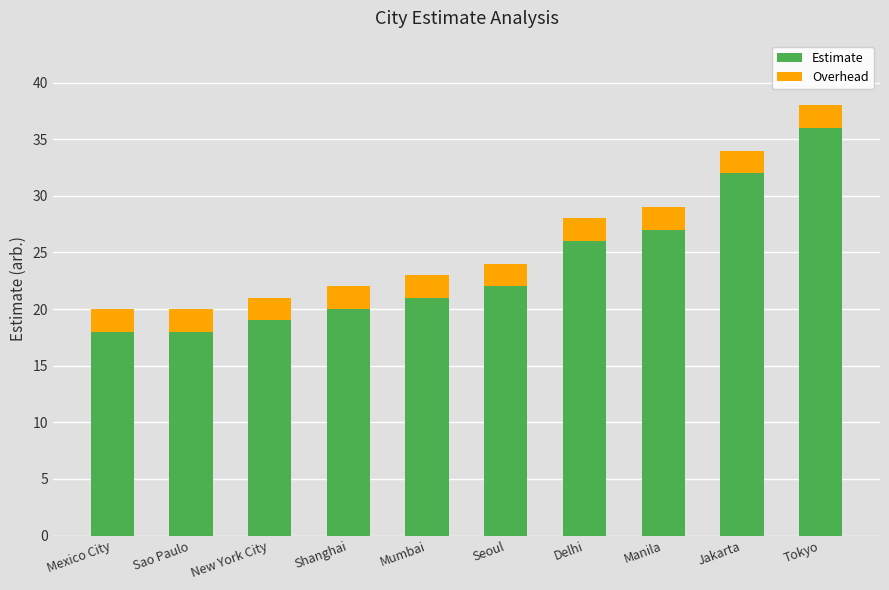

What is the average value of the Estimate series?

24